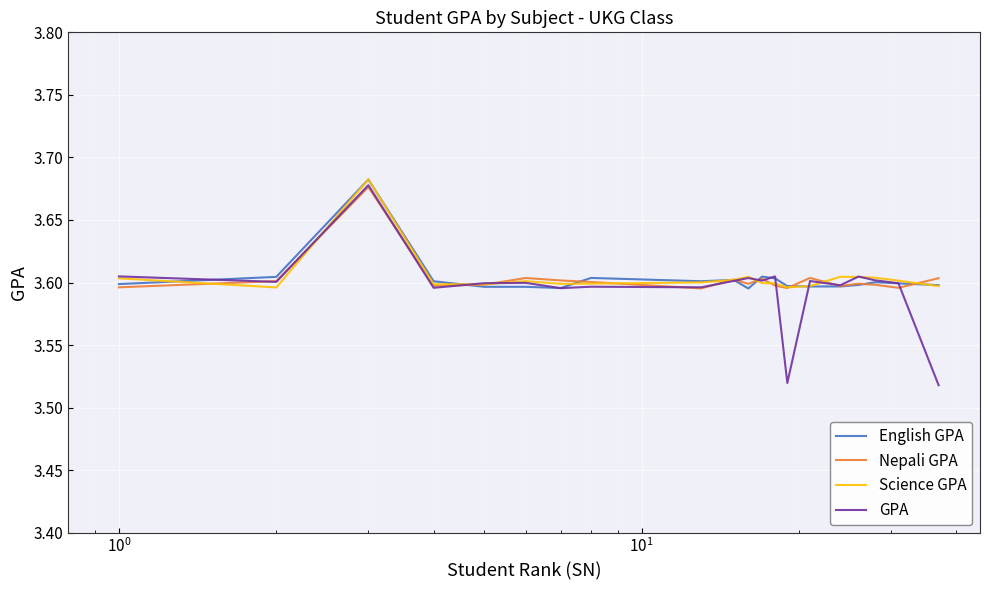

What are all the series names shown in the legend?

English GPA, Nepali GPA, Science GPA, GPA